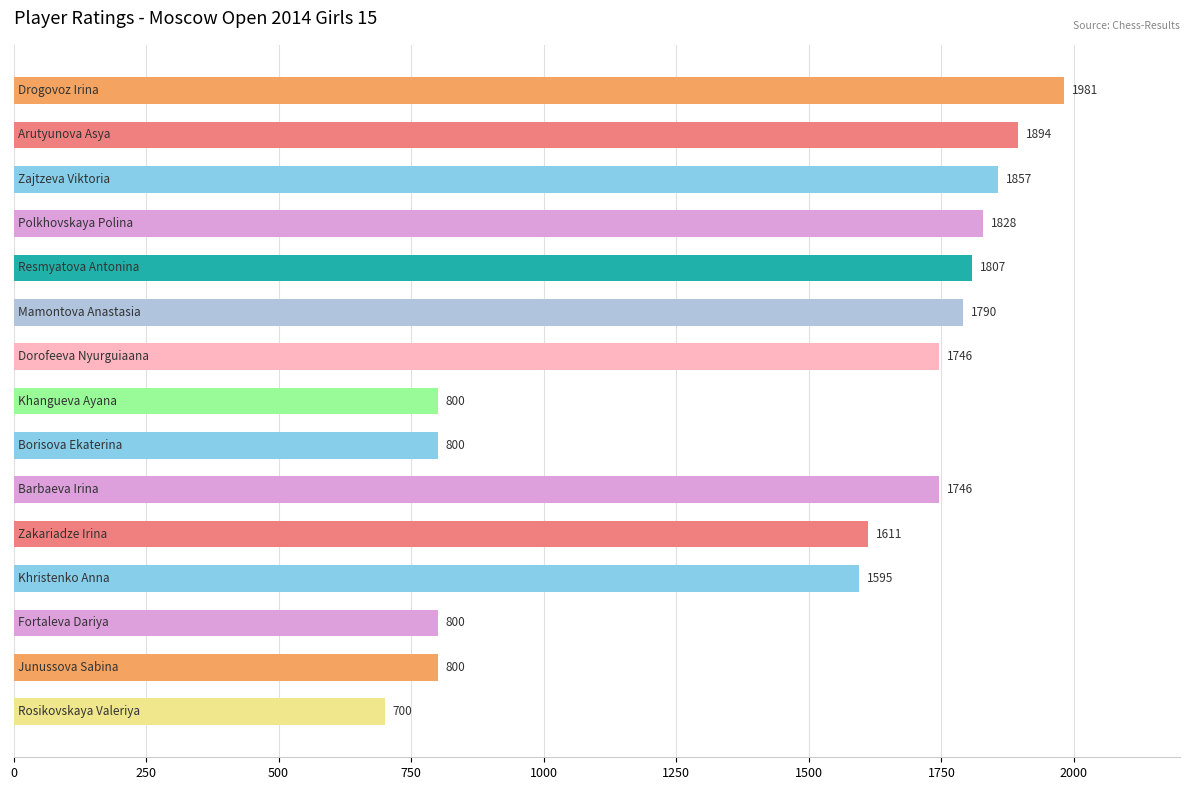

What is the sum of all values?

21755